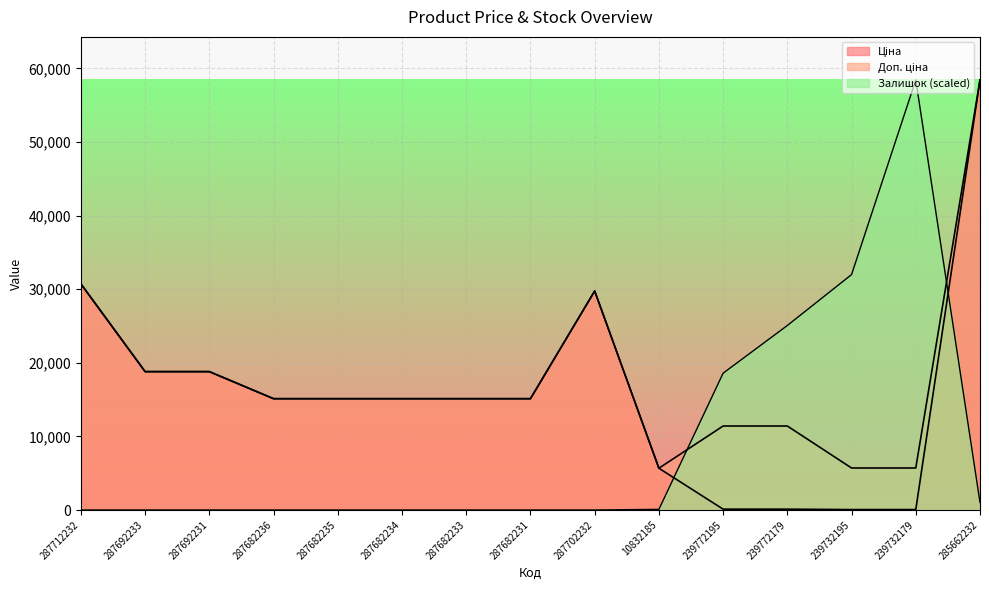

True or false: Ціна and Доп. ціна cross at least once.

False